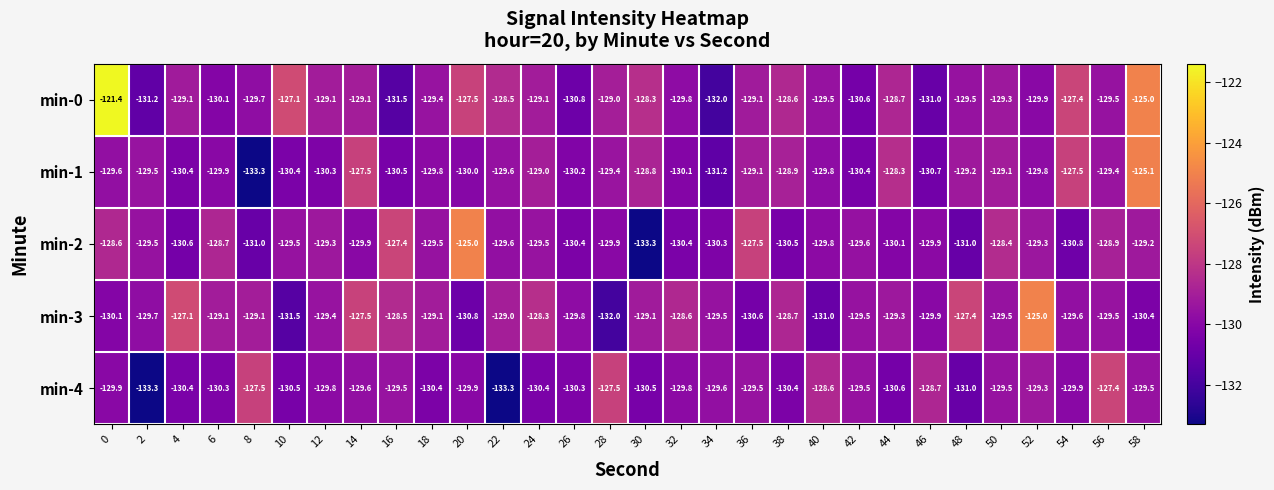

Is it true that min-3 equals -130.8 at 20?

True